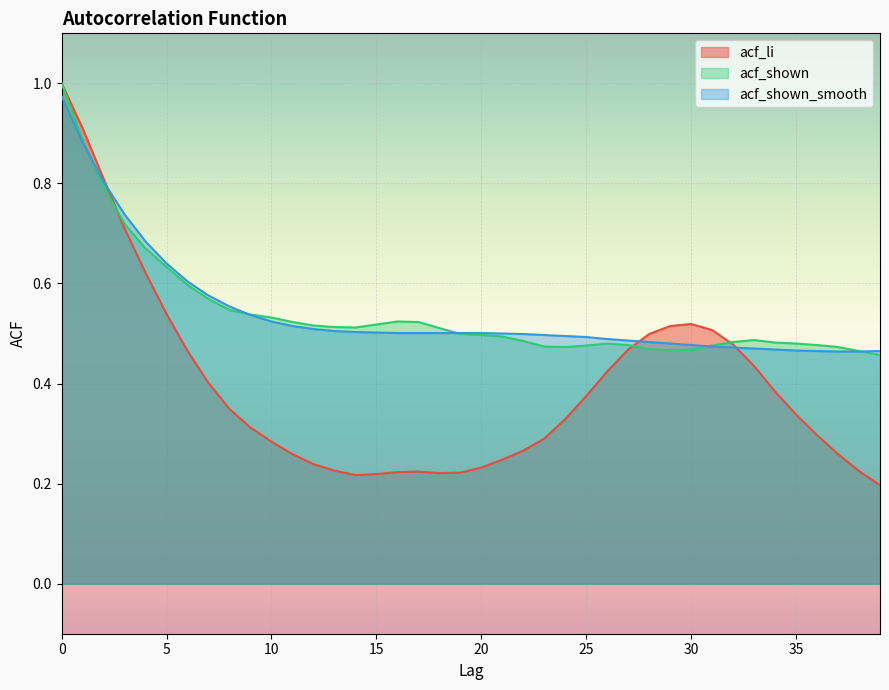

Where is acf_shown_smooth nearest to the value 0?

37